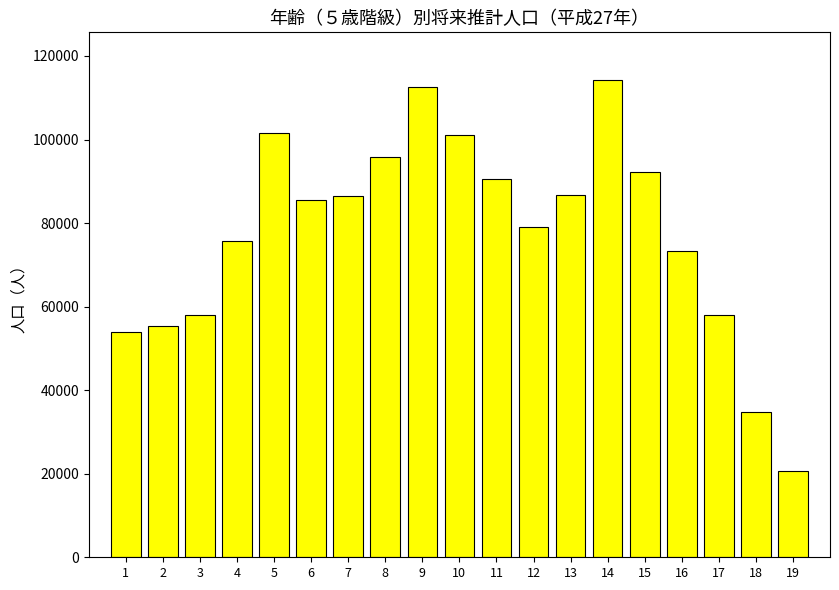

The value at 7 is 86437. True or false?

True